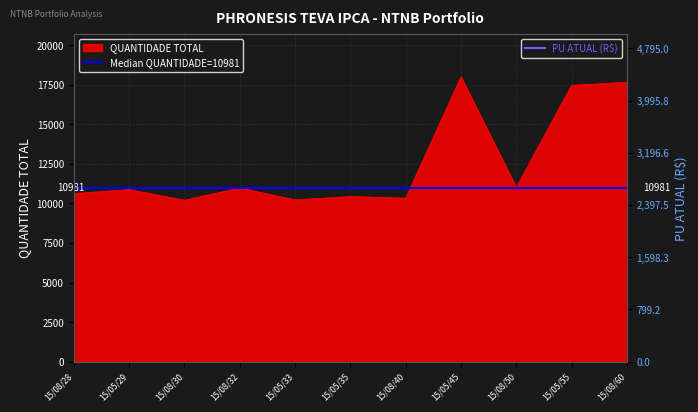

List the labels in order of value, smallest first.

15/08/30, 15/05/33, 15/08/40, 15/05/35, 15/08/28, 15/05/29, 15/08/32, 15/08/50, 15/05/55, 15/08/60, 15/05/45